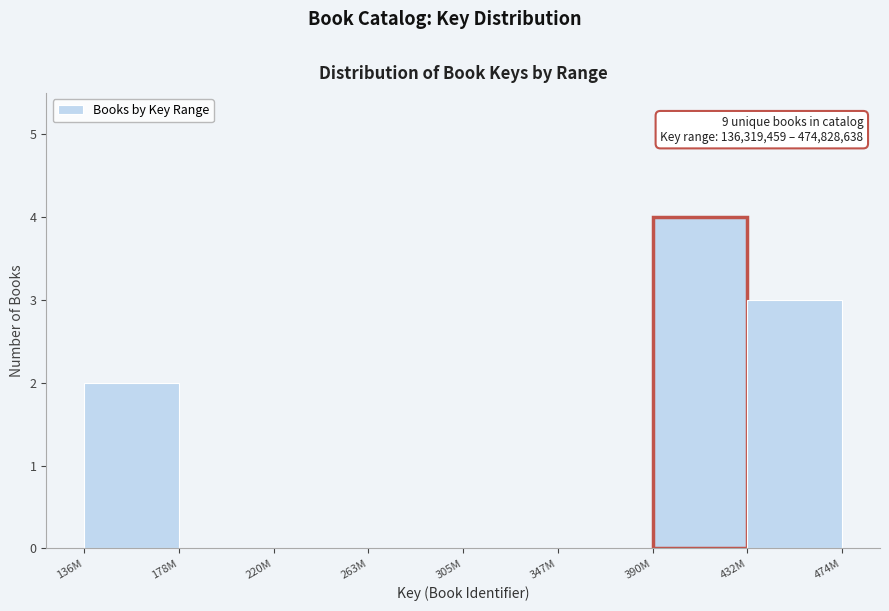

Reading left to right, transcribe all the data shown in this chart.

136M=2	178M=0	220M=0	263M=0	305M=0	347M=0	390M=4	432M=3